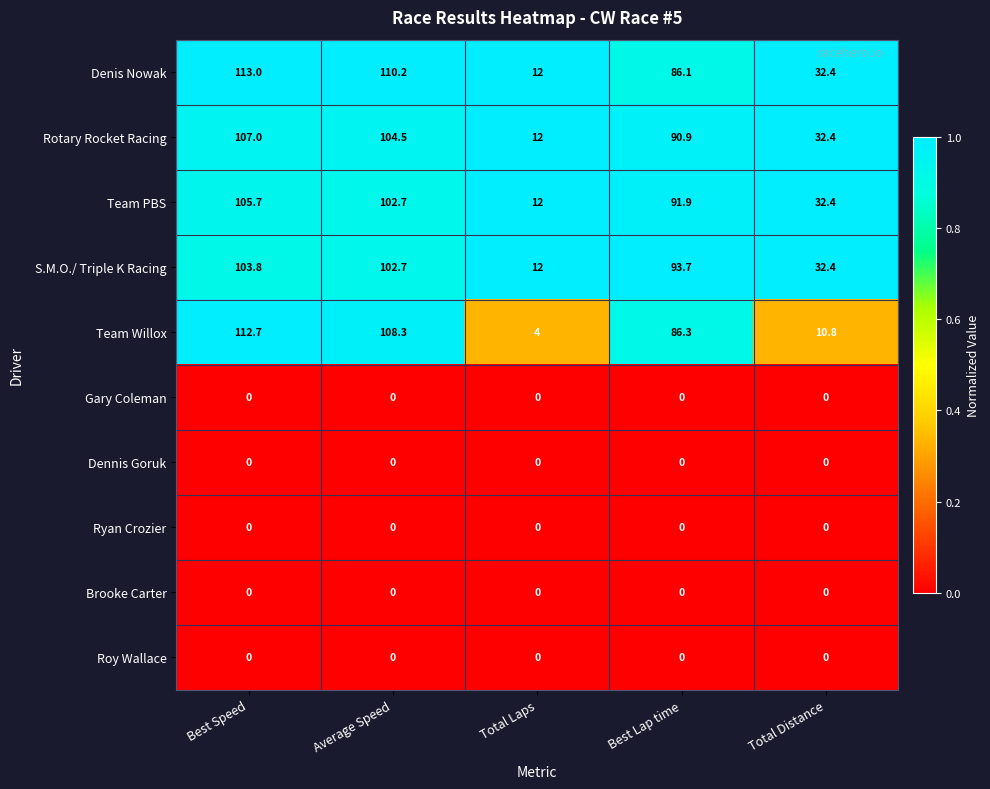

List the labels in order of Denis Nowak value, smallest first.

Total Laps, Total Distance, Best Lap time, Average Speed, Best Speed